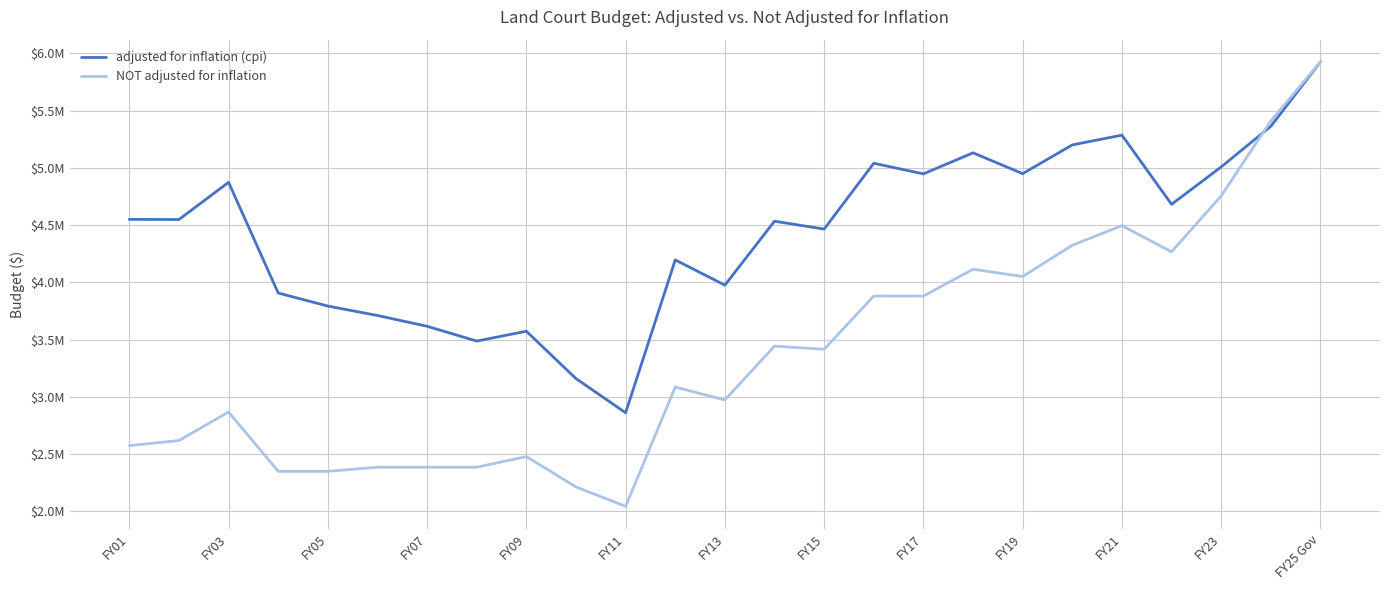

Does the chart display data point markers on the line(s)?

No